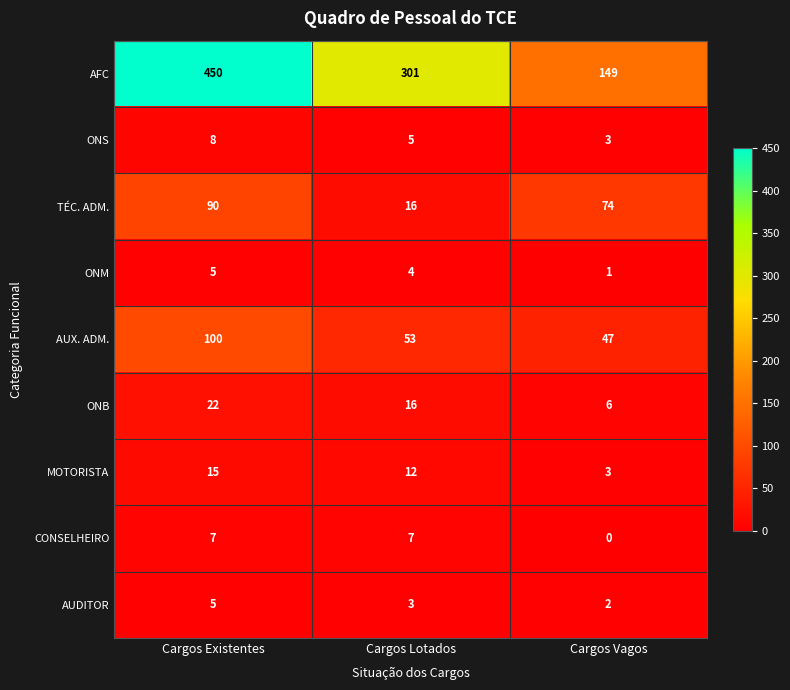

Reading left to right, extract all data points from this chart.

AFC: Cargos Existentes=450	Cargos Lotados=301	Cargos Vagos=149
ONS: Cargos Existentes=8	Cargos Lotados=5	Cargos Vagos=3
TÉC. ADM.: Cargos Existentes=90	Cargos Lotados=16	Cargos Vagos=74
ONM: Cargos Existentes=5	Cargos Lotados=4	Cargos Vagos=1
AUX. ADM.: Cargos Existentes=100	Cargos Lotados=53	Cargos Vagos=47
ONB: Cargos Existentes=22	Cargos Lotados=16	Cargos Vagos=6
MOTORISTA: Cargos Existentes=15	Cargos Lotados=12	Cargos Vagos=3
CONSELHEIRO: Cargos Existentes=7	Cargos Lotados=7	Cargos Vagos=0
AUDITOR: Cargos Existentes=5	Cargos Lotados=3	Cargos Vagos=2